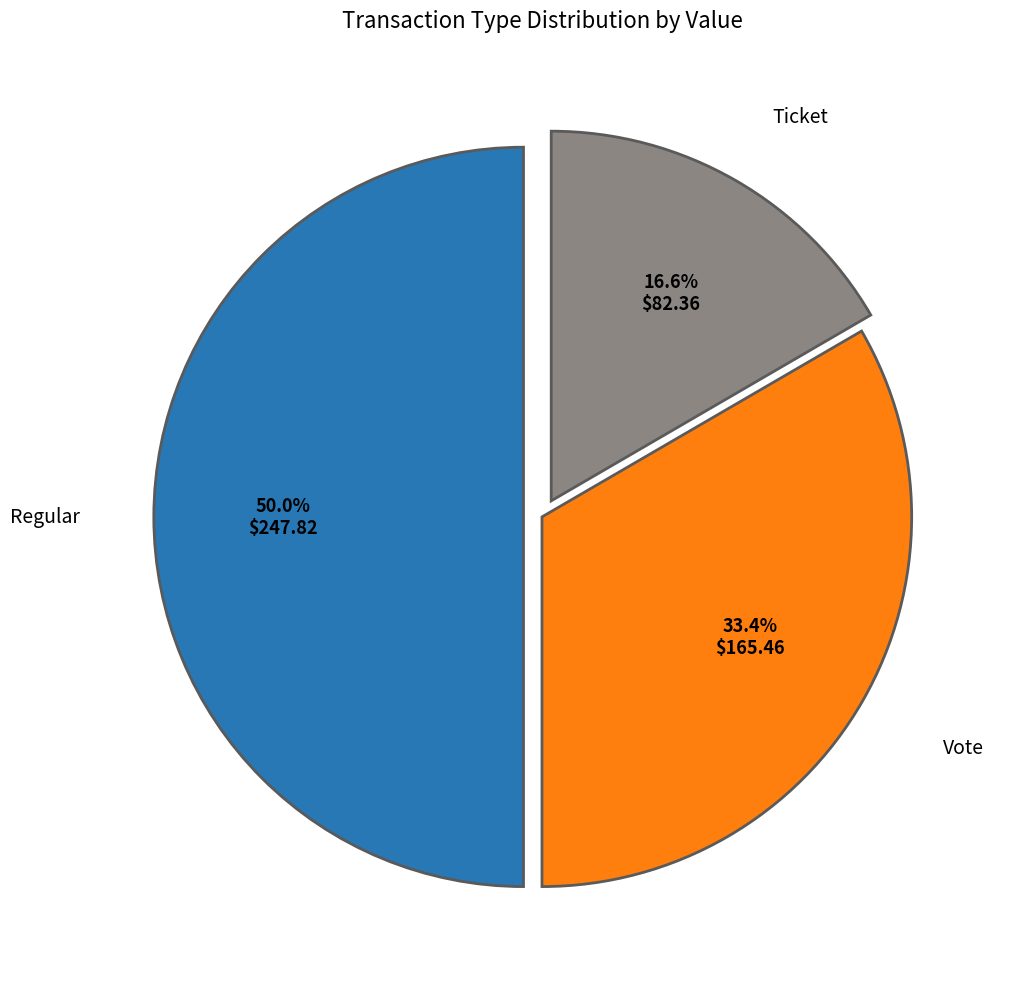

How many slices are in this pie chart?

3